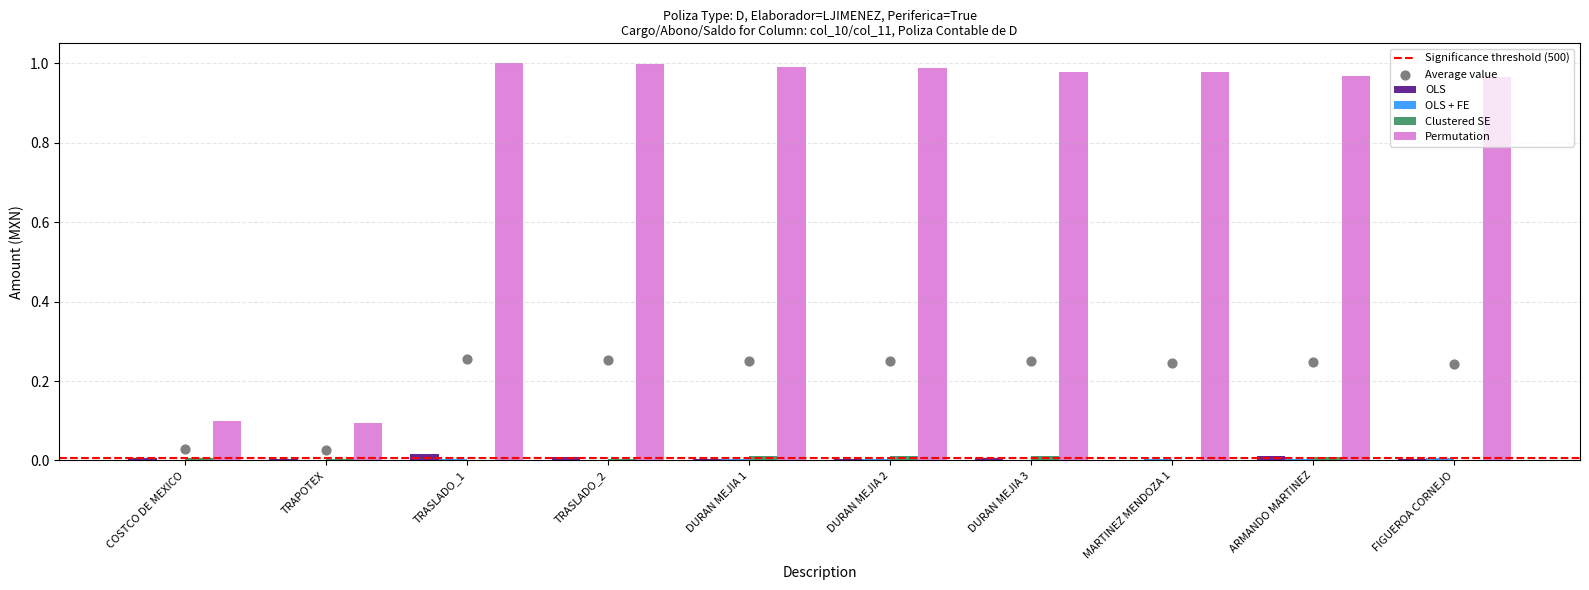

What is the total value across all series at DURAN MEJIA 3?

1.0